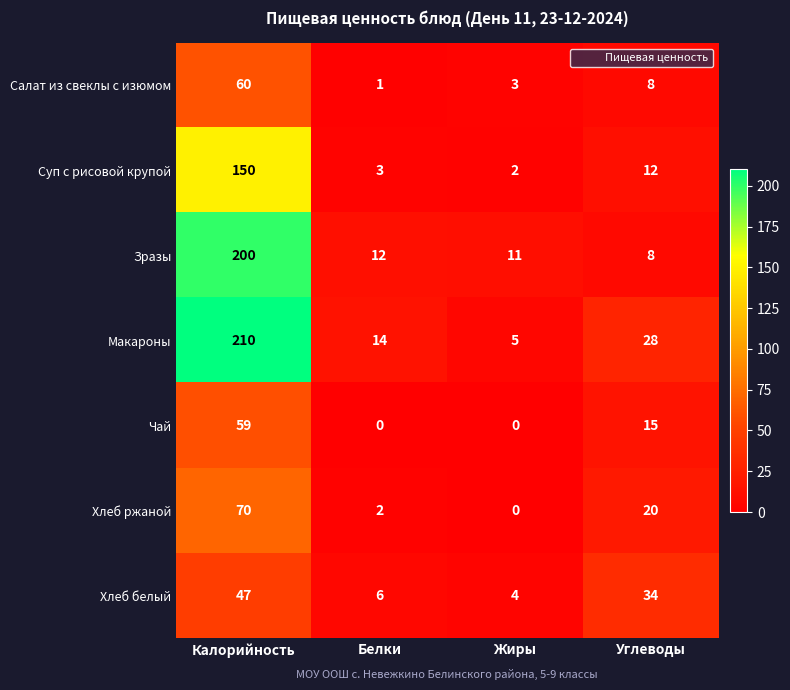

At Калорийность, list the series in order from smallest to largest.

Хлеб белый, Чай, Салат из свеклы с изюмом, Хлеб ржаной, Суп с рисовой крупой, Зразы, Макароны